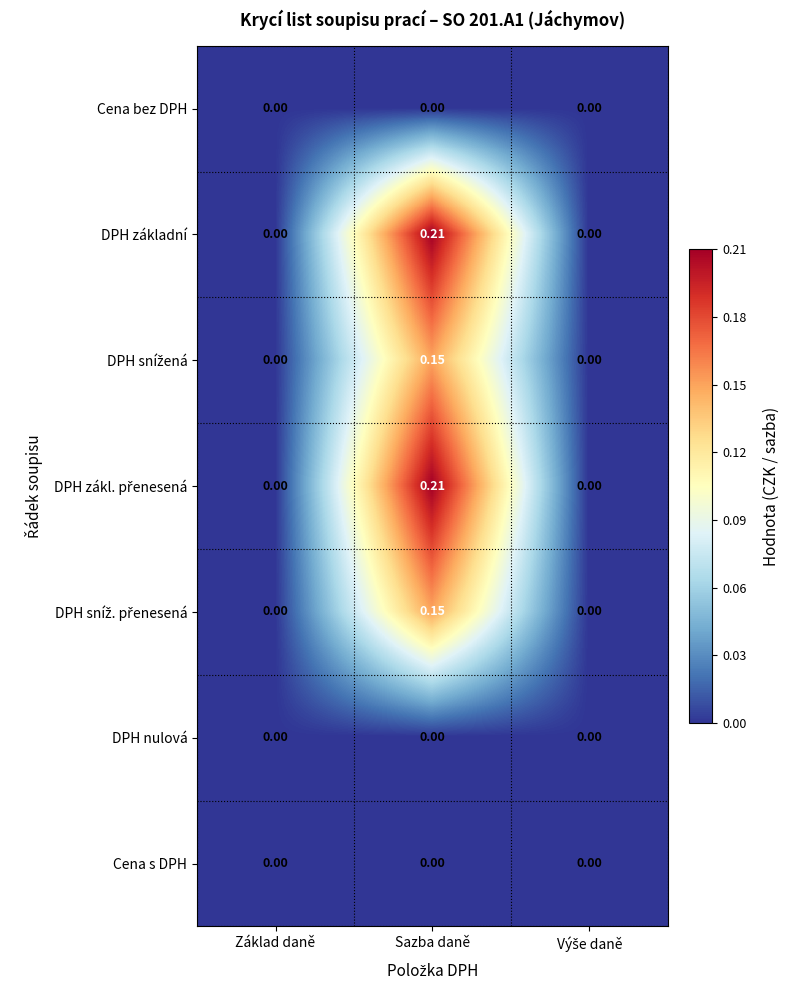

At which category does the chart reach its peak across all series?

Sazba daně